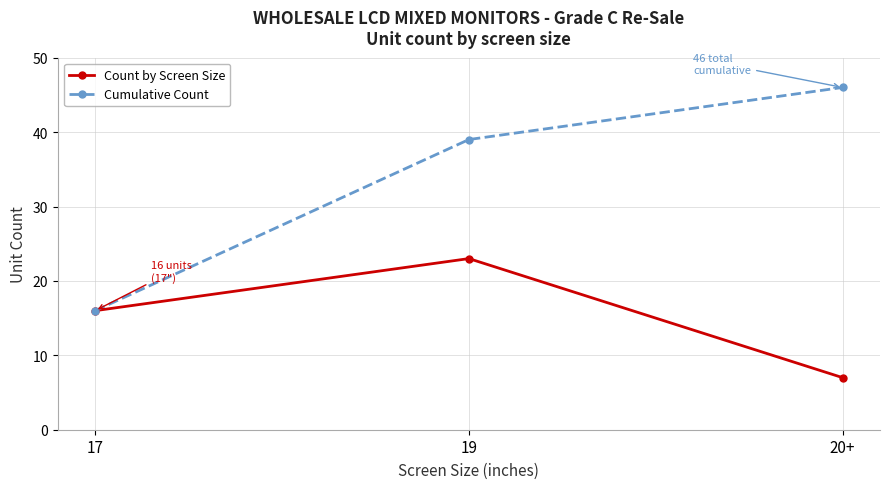

Which series has the largest range (max minus min)?

Cumulative Count